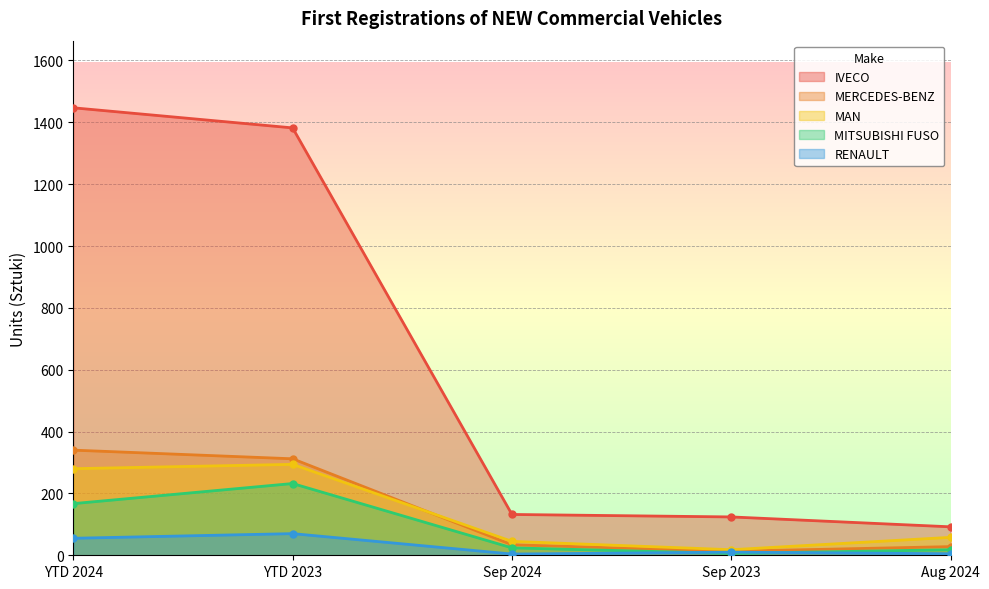

True or false: MAN and MITSUBISHI FUSO intersect in this chart.

False